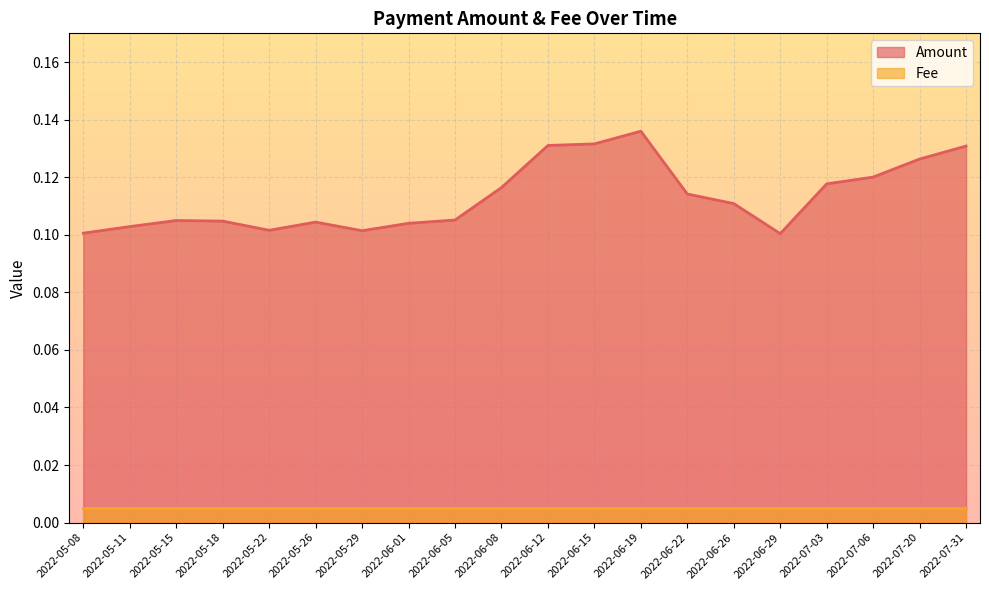

Is it true that the value at 2022-07-31 is 0.2?

False